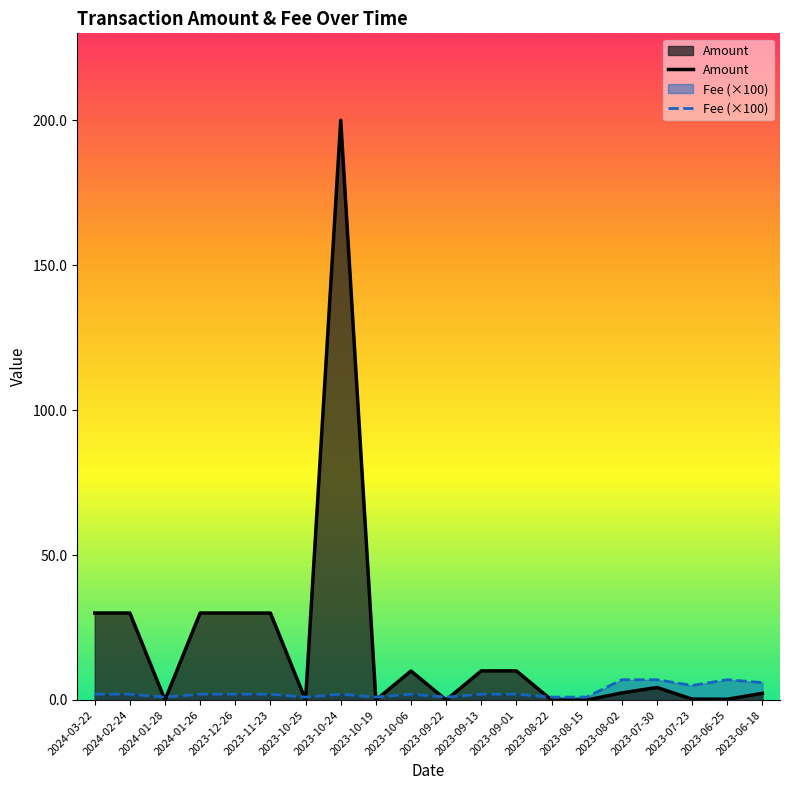

How many lines are shown in the chart?

2